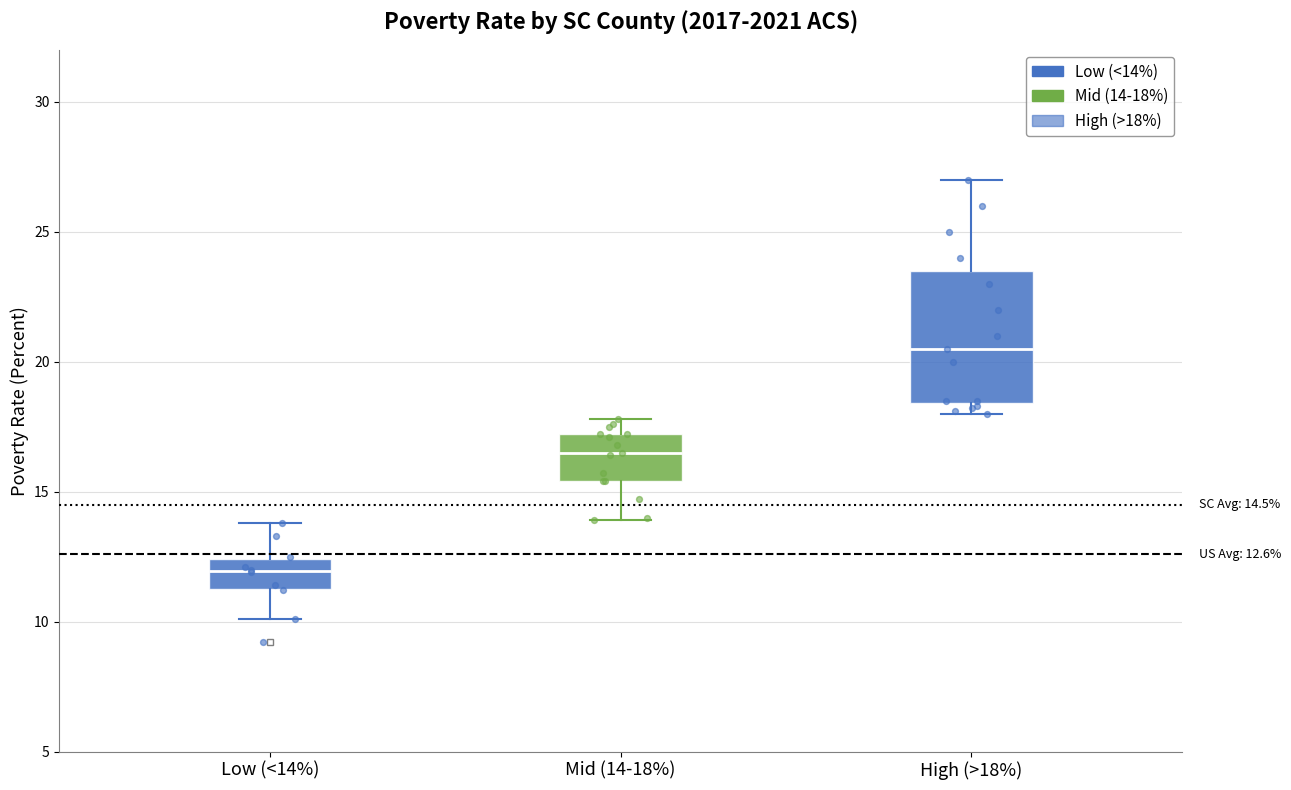

Which box's median line is the lowest?

Low (<14%)